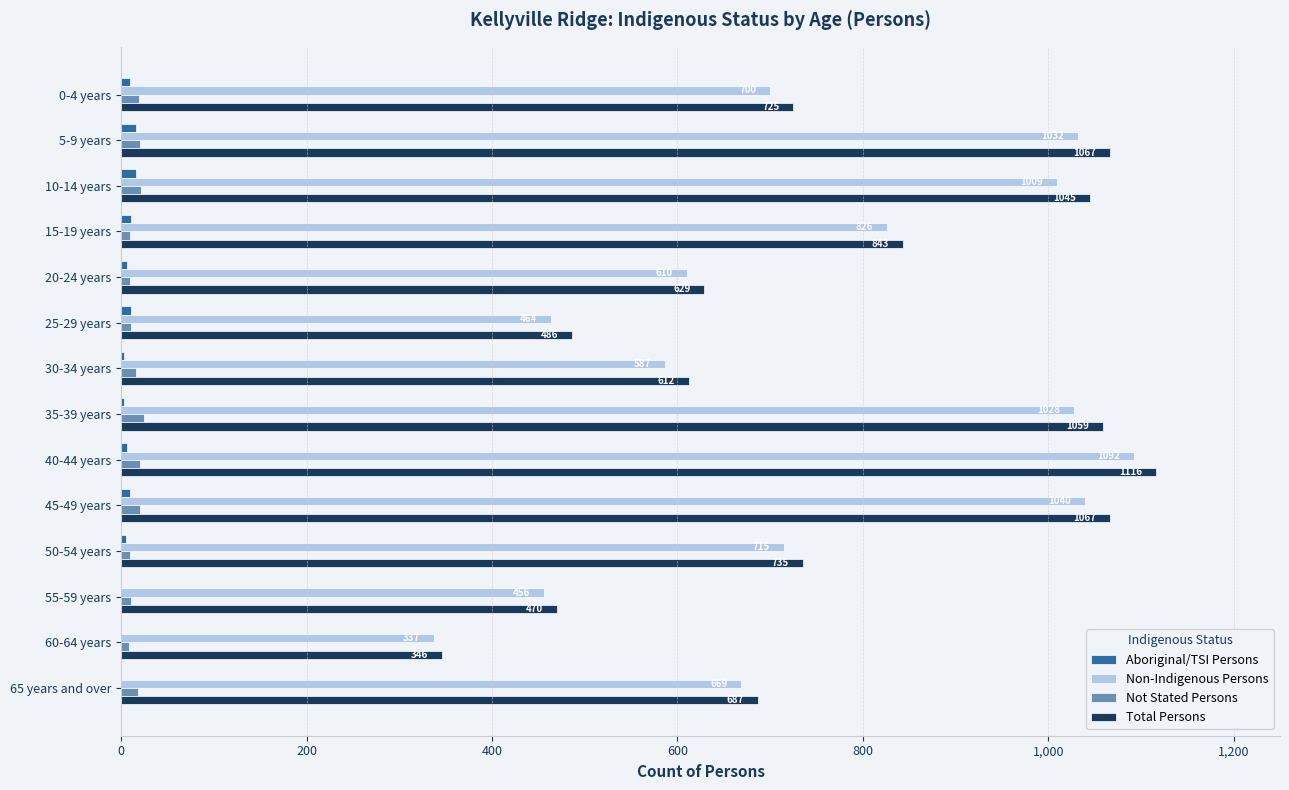

Count the number of categories in the chart.

14